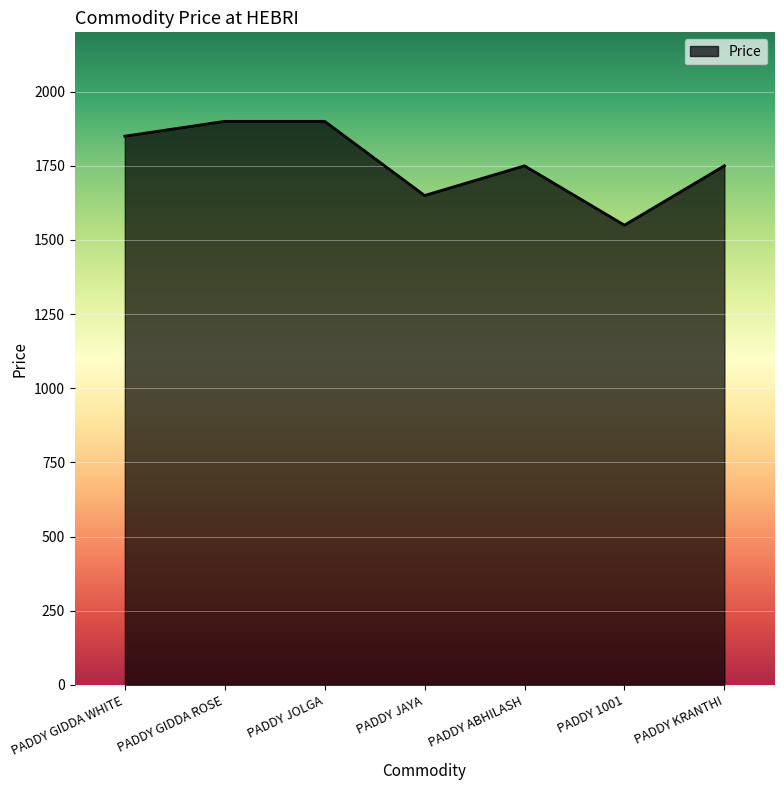

Count the number of categories in the chart.

7